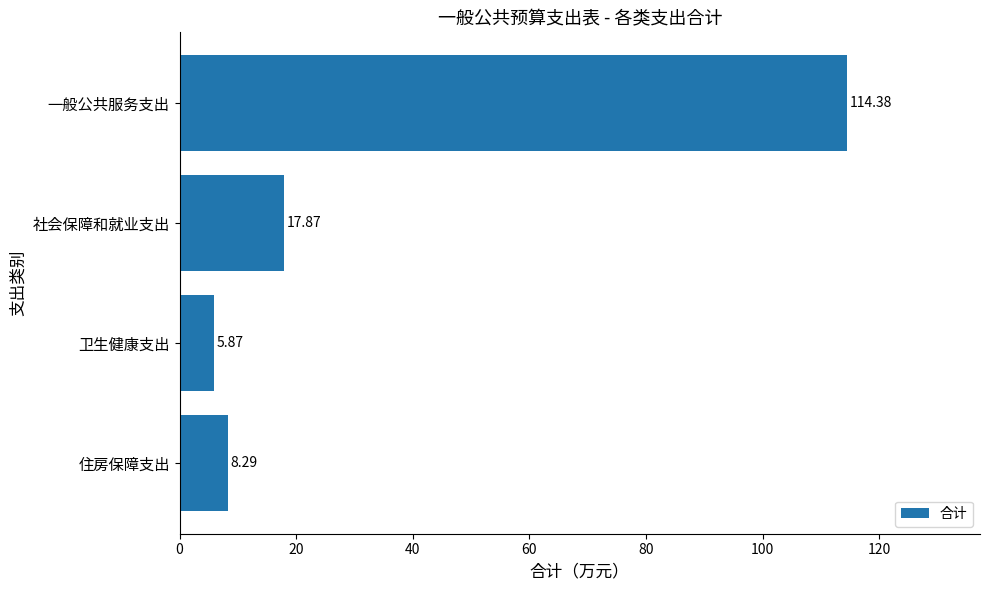

How many bars are there in total?

4